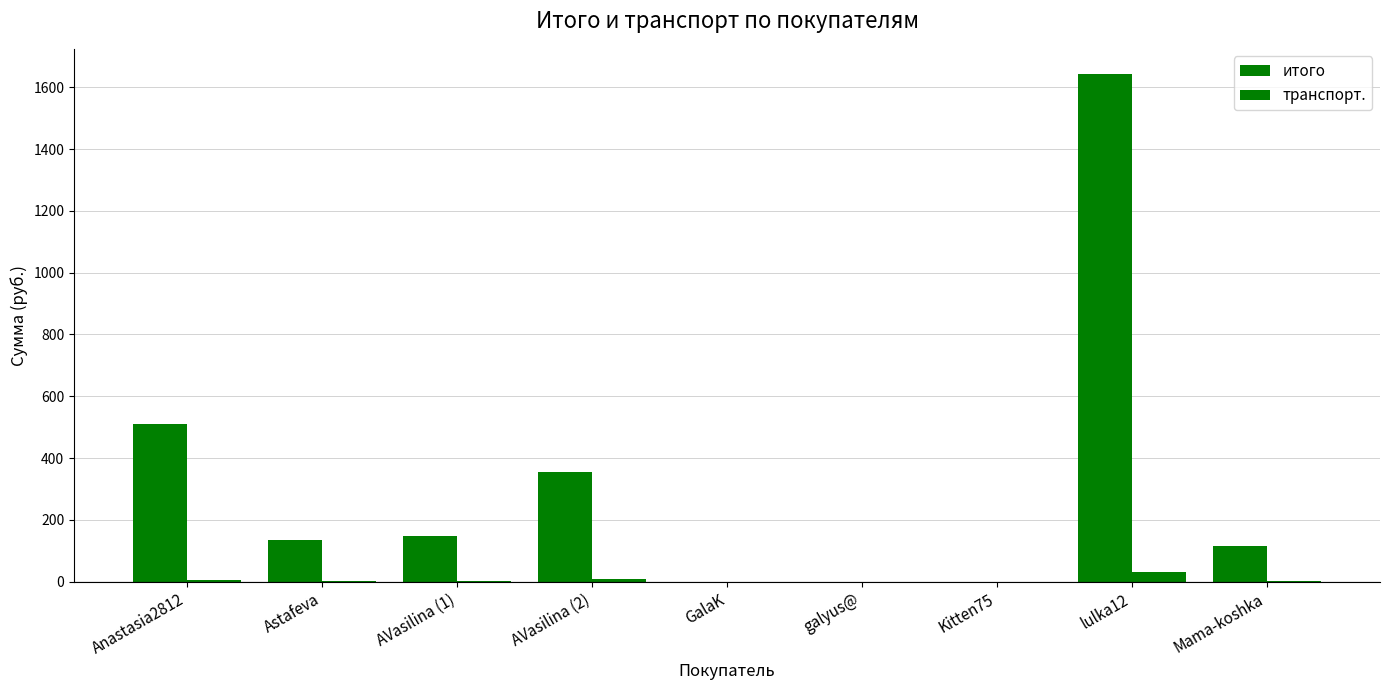

How many series are shown in this chart?

2